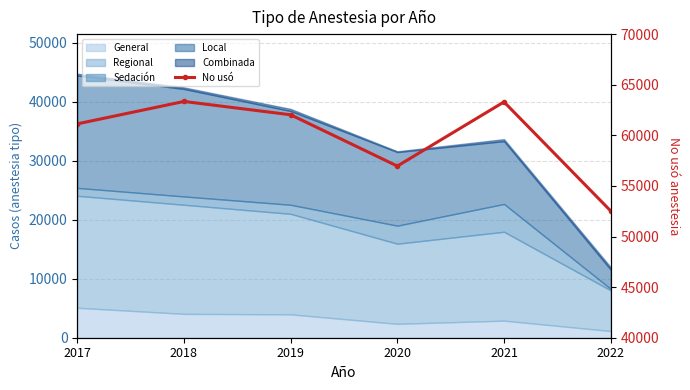

Rank the categories by value from lowest to highest.

2022, 2020, 2017, 2019, 2021, 2018